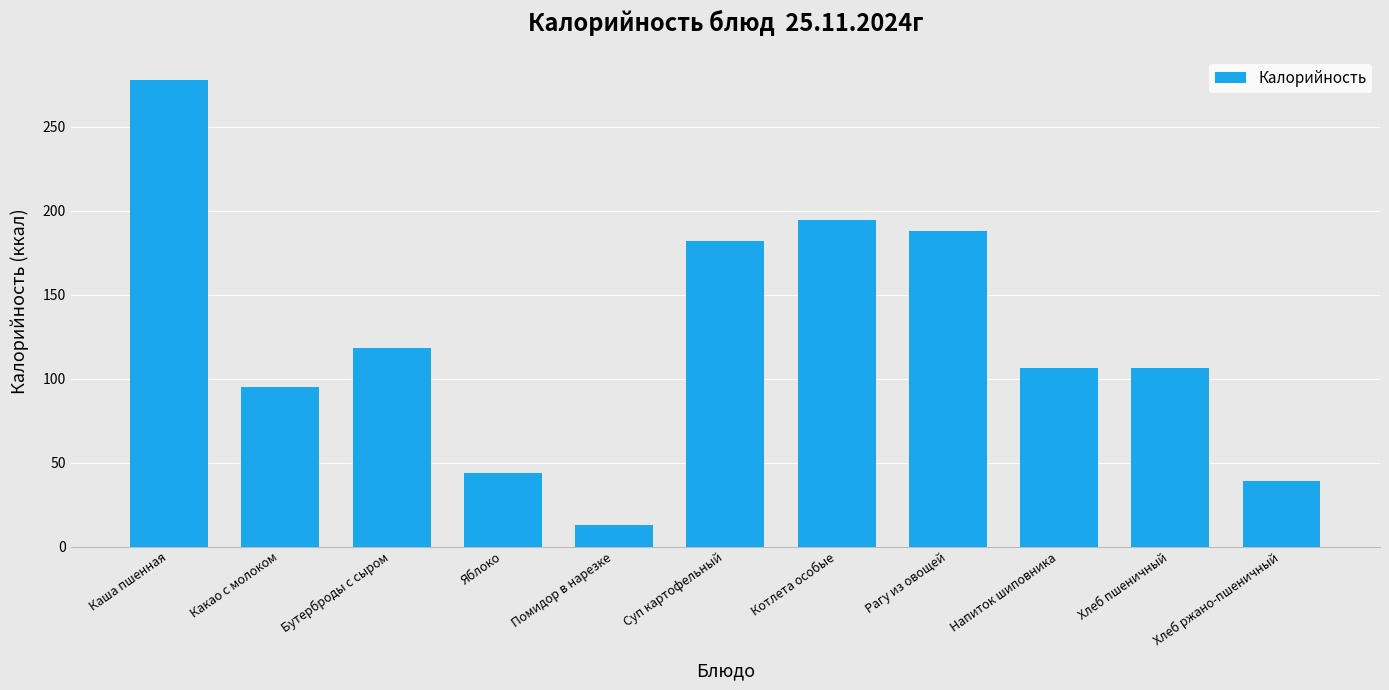

Which category has the highest value across all series?

Каша пшенная